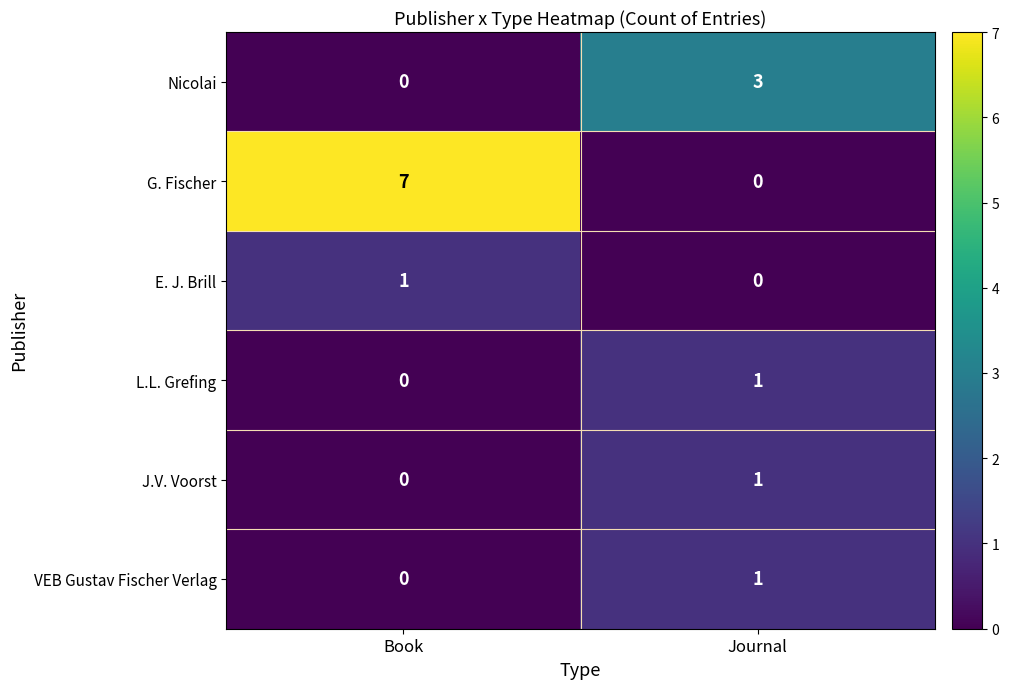

True or false: E. J. Brill has a value of 2 at Book.

False